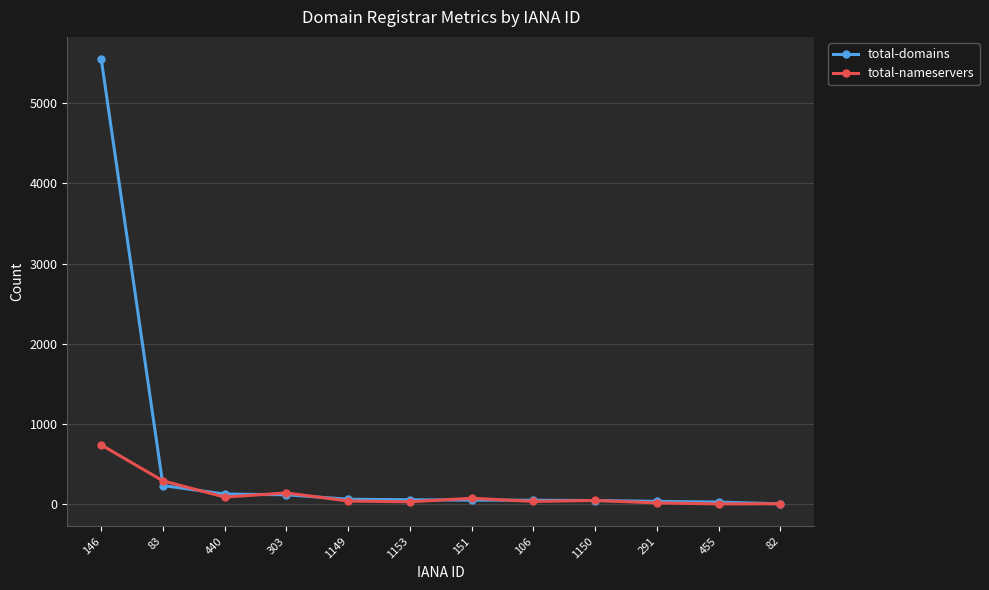

List the series in order of their overall mean, highest first.

total-domains, total-nameservers